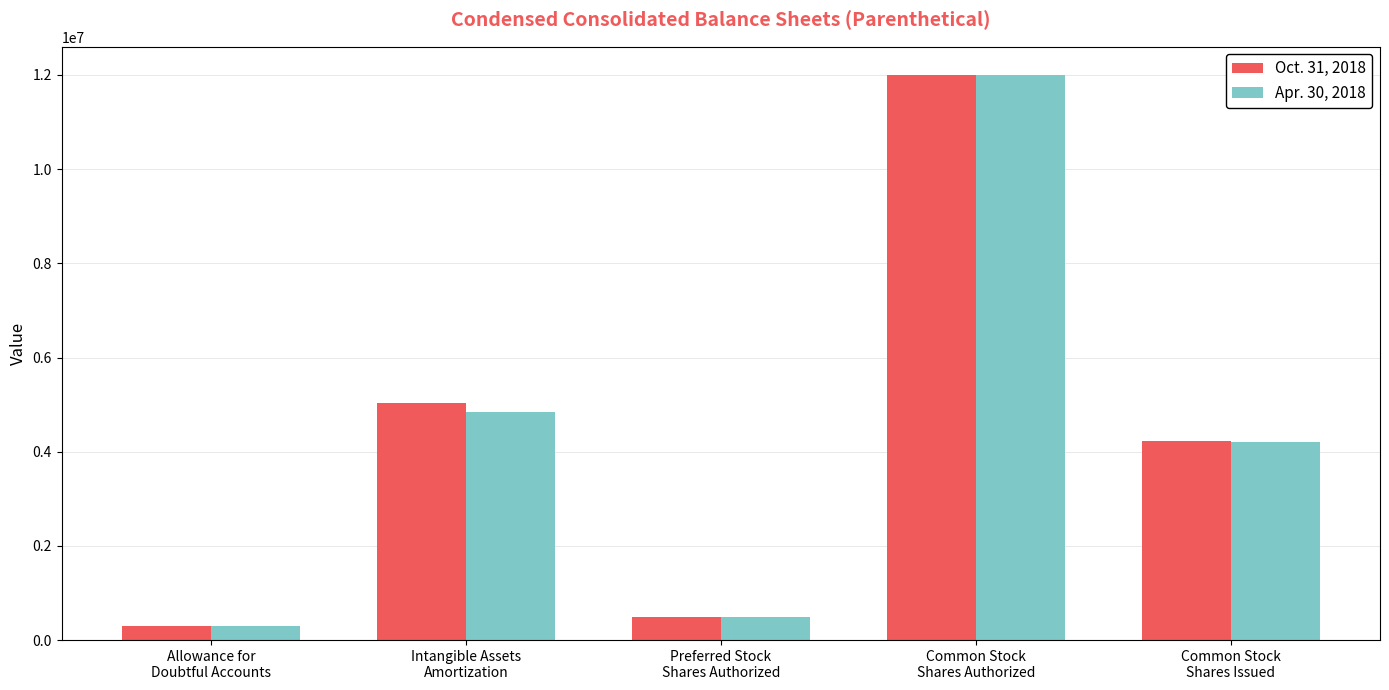

What is the difference between the second highest and minimum values in the Apr. 30, 2018 series?

4543915